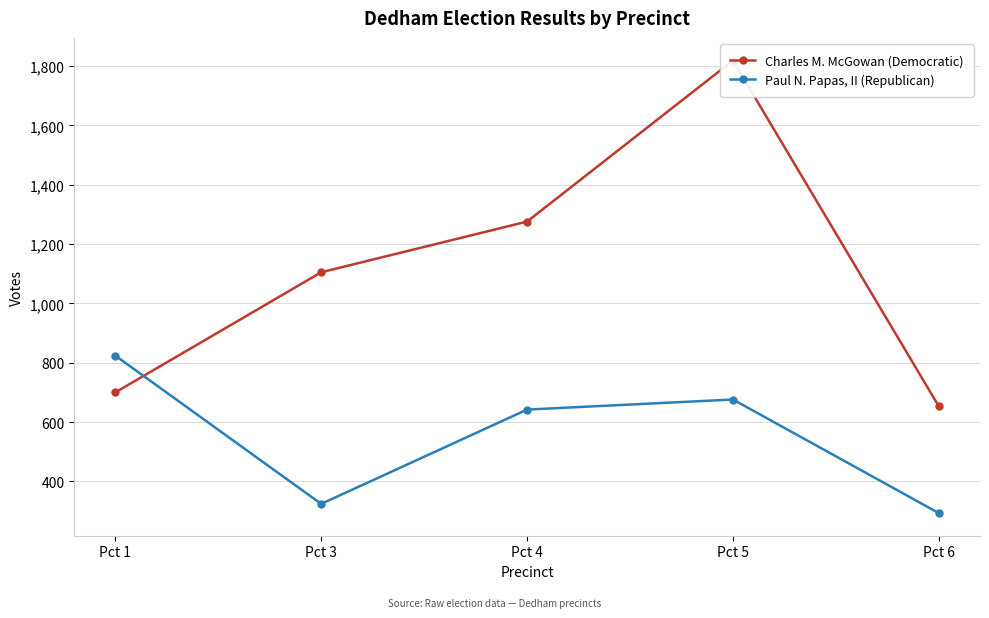

What is the sum of all Charles M. McGowan (Democratic) values?

5553